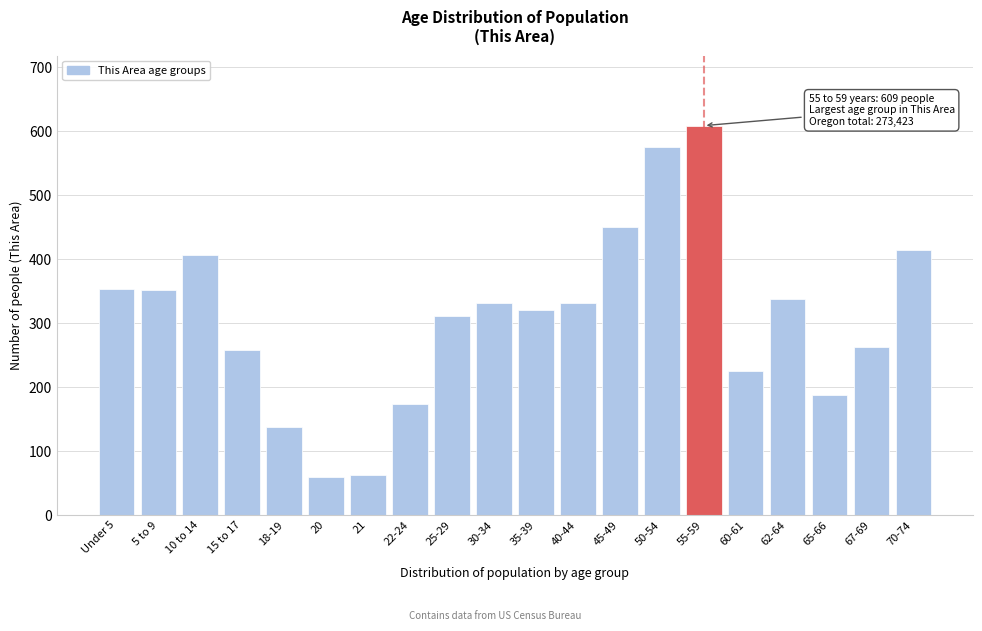

The chart shows a value of 263 at 67-69. True or false?

True